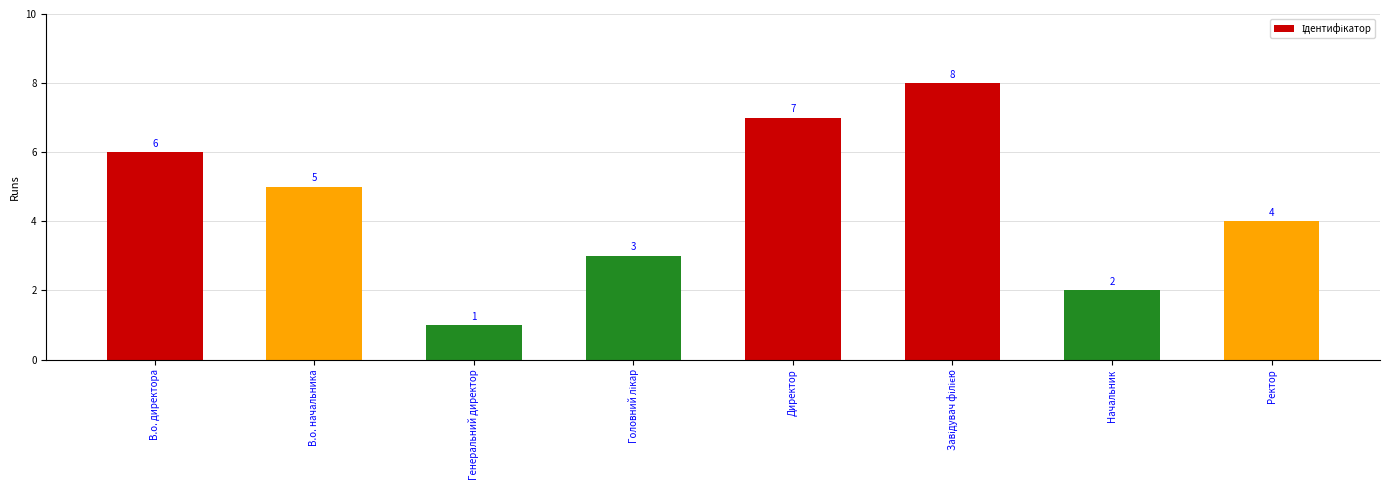

Count the values in the range 3 to 7.

5